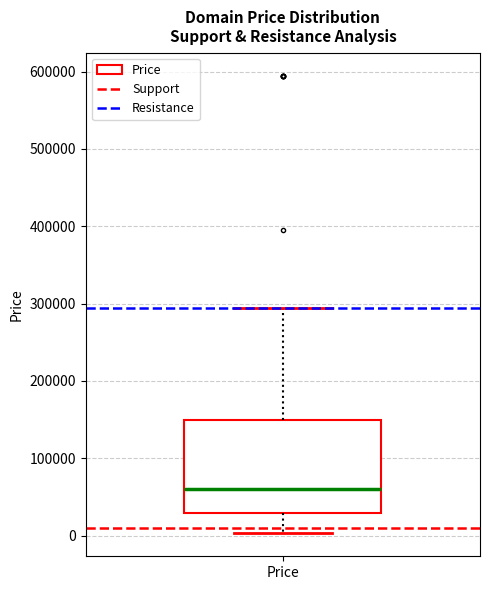

Read this box plot against the y-axis: the position of the median line, the range covered by the box, and the ends of both whiskers. The values are not printed on the chart, so give them approximately, as read against the axis.

median 60000, box 30000 to 150000, whiskers 0 to 290000